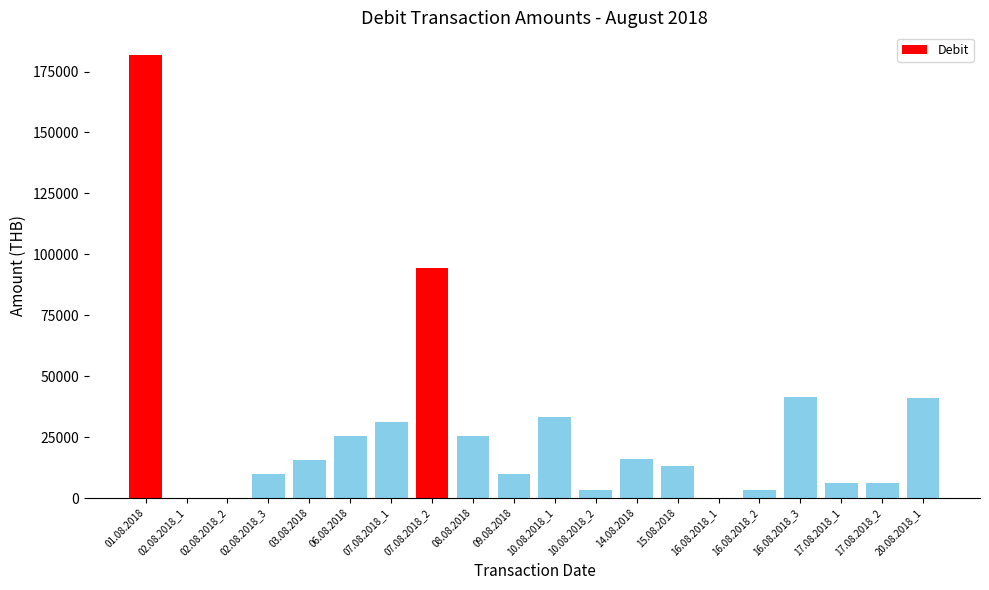

Is it true that the value at 02.08.2018_2 is 0.0?

True